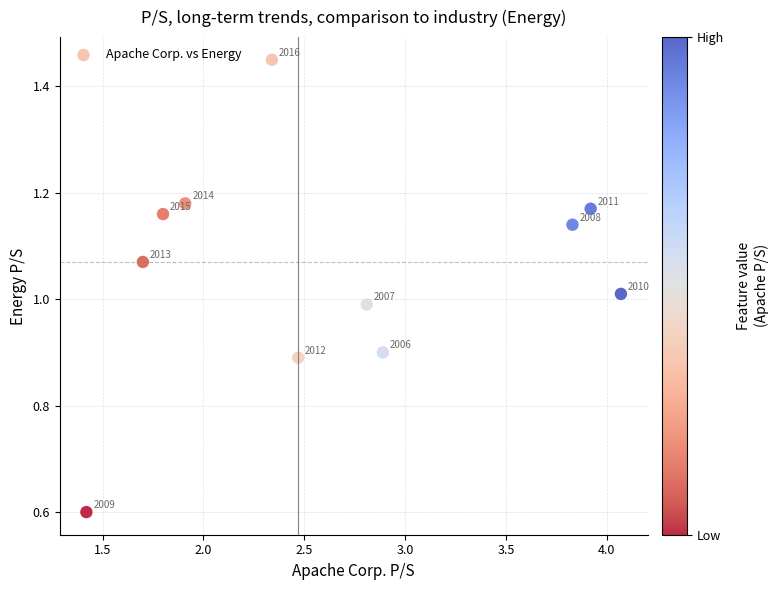

What is the average X value?

2.7